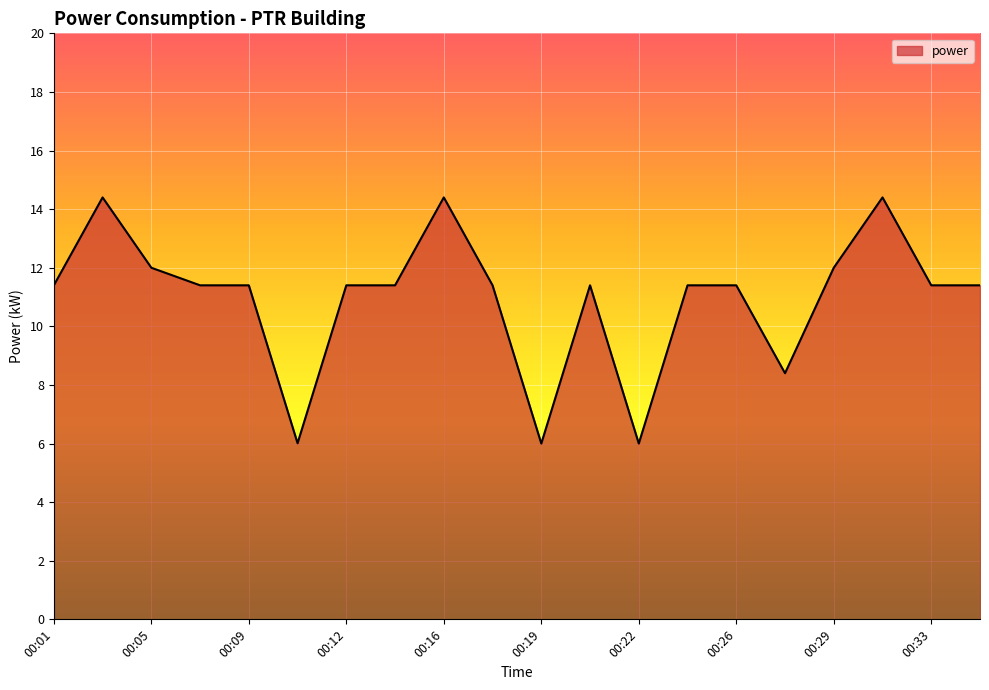

What is the difference between the maximum and minimum values?

8.4